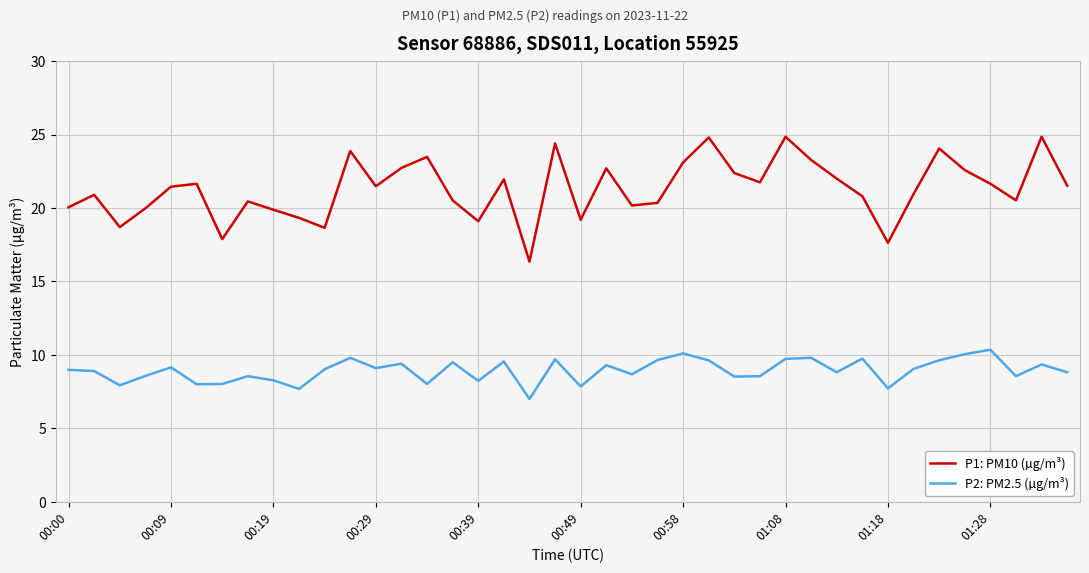

How many distinct data groups are displayed?

2